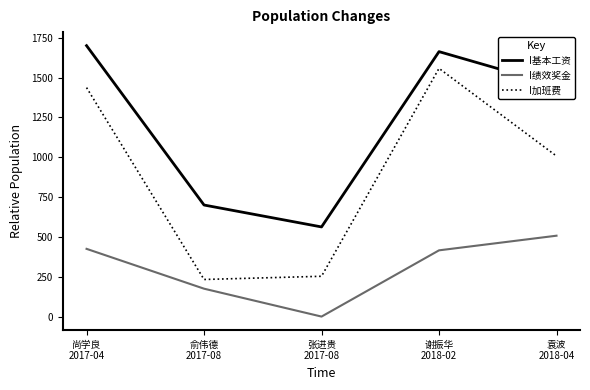

Rank the series at 张进贵
2017-08 from lowest to highest value.

I绩效奖金, I加班费, I基本工资